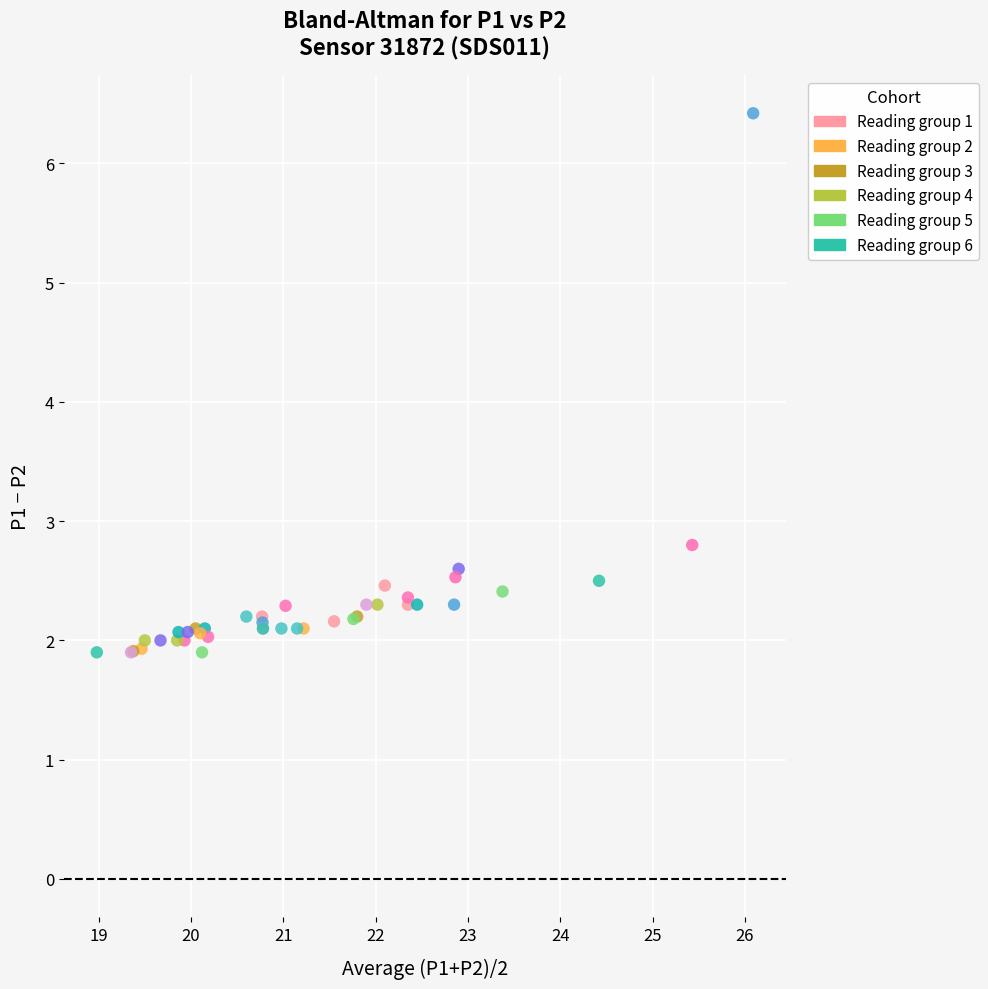

What Y value in the scatter plot is closest to 4?

2.8